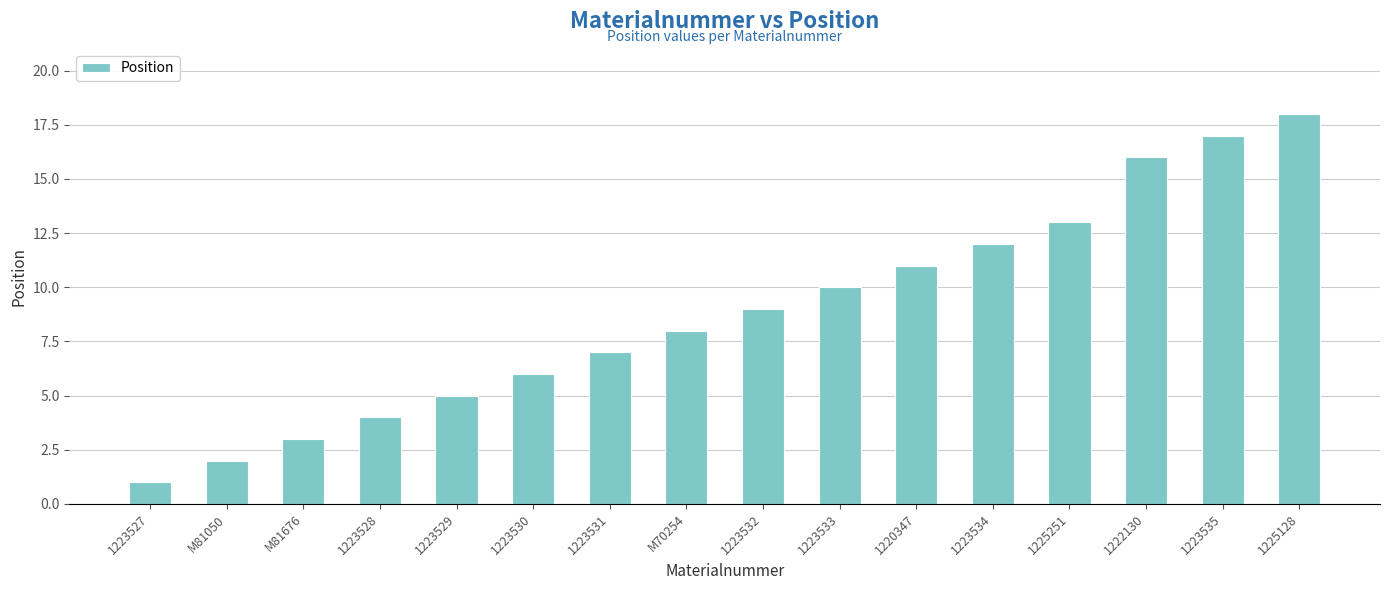

What is the change in value from M81676 to 1223532?

+6